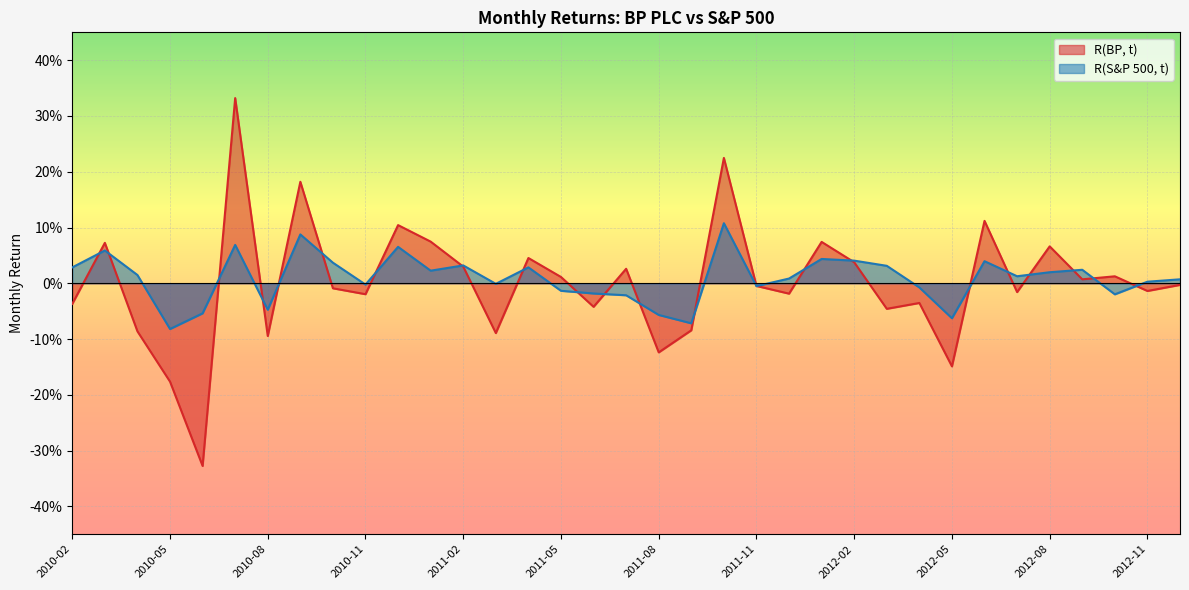

How many times do R(S&P 500, t) and R(BP, t) cross each other?

22